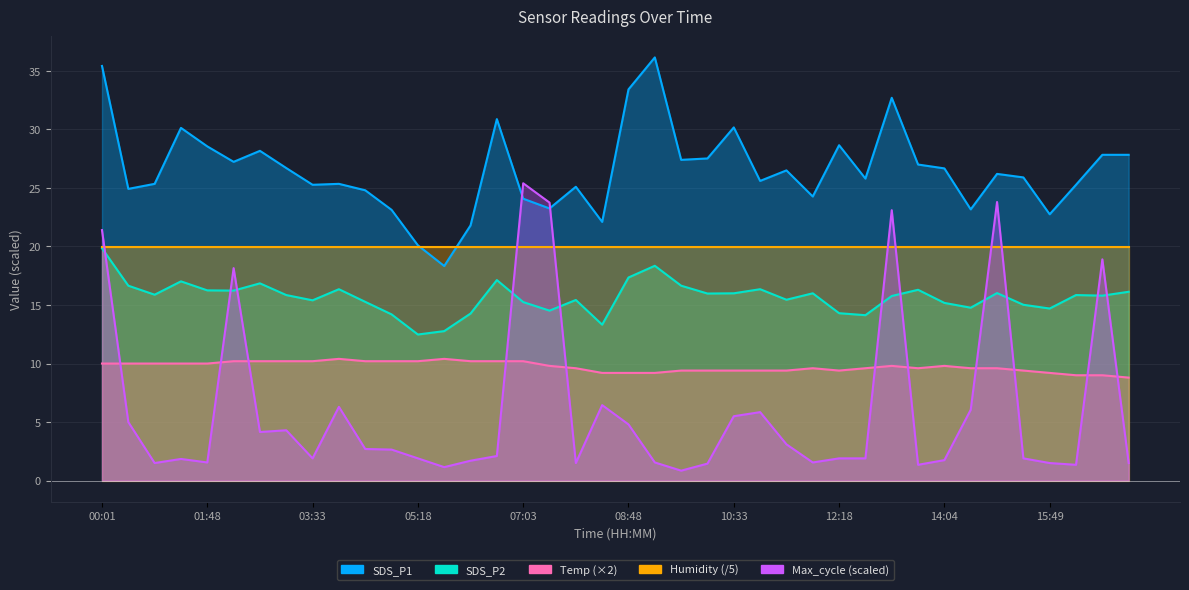

The Temp series shows 3.8 at 15:22. True or false?

False